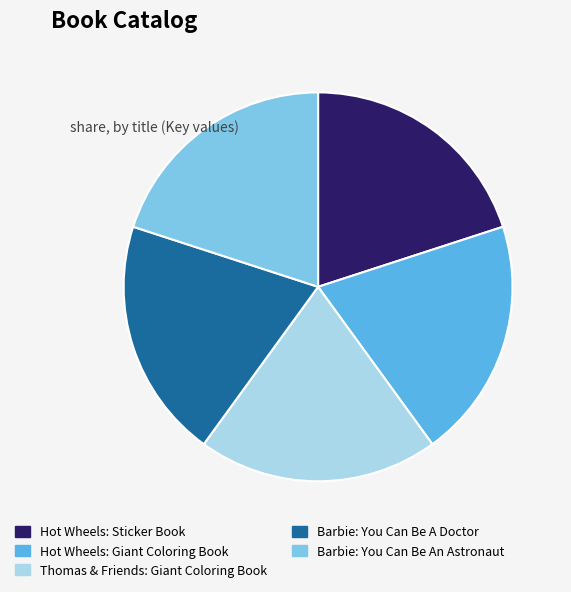

Does any single category account for the majority?

No